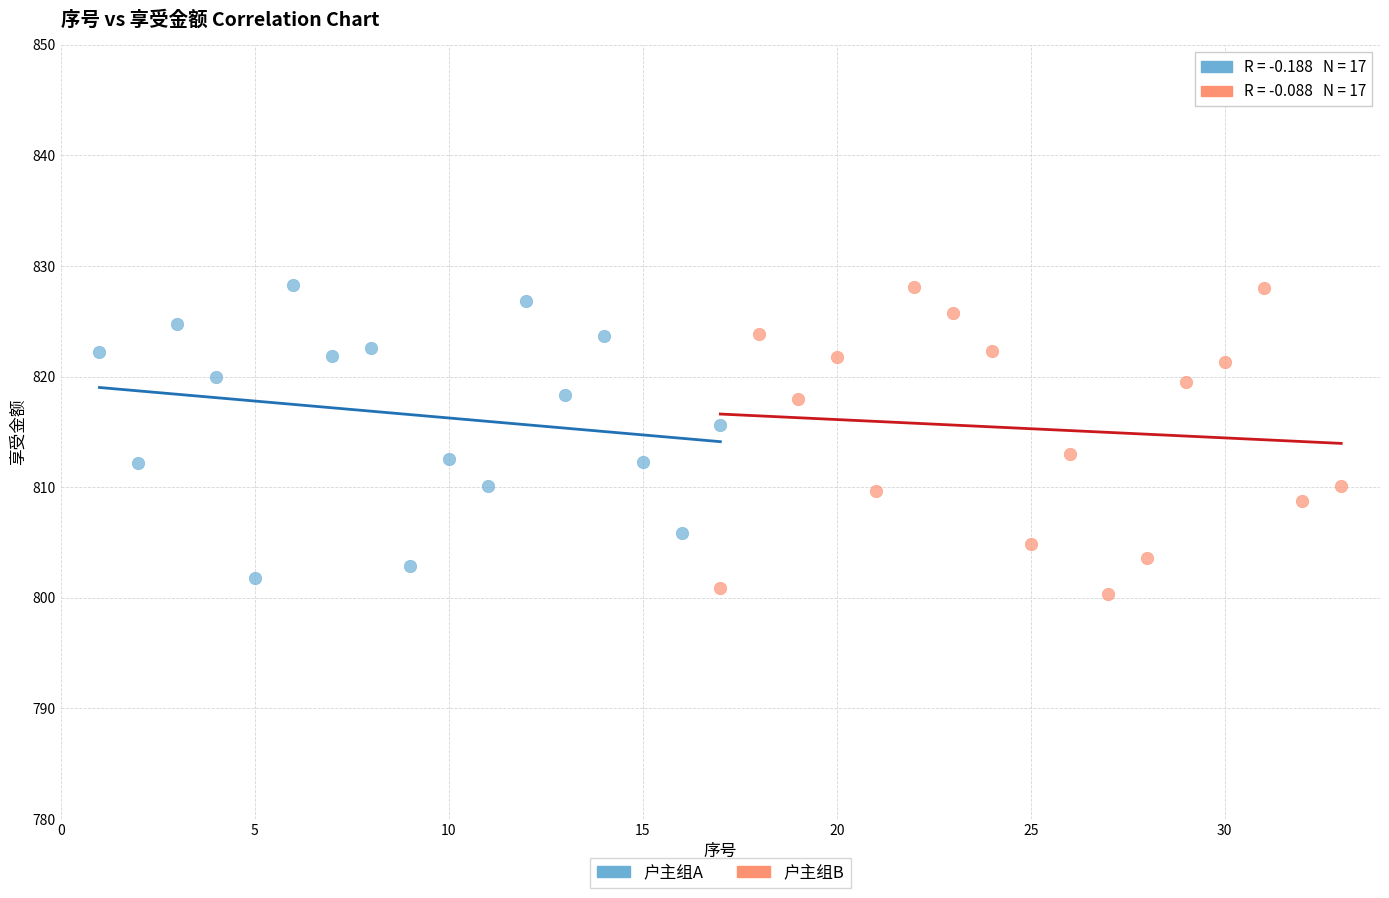

What are all the series names shown in the legend?

户主组A, 户主组B